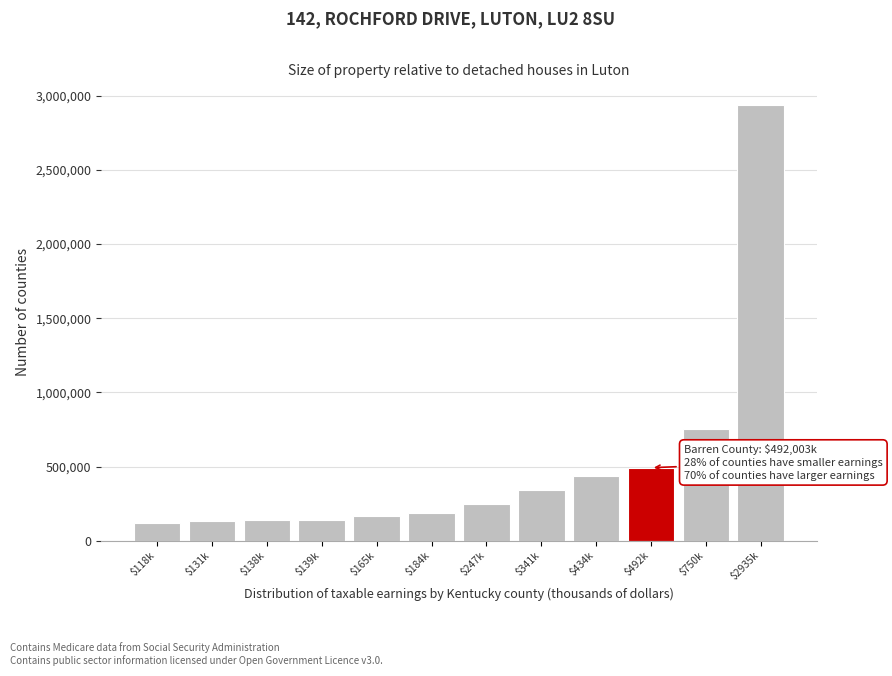

What is the average value?

506626